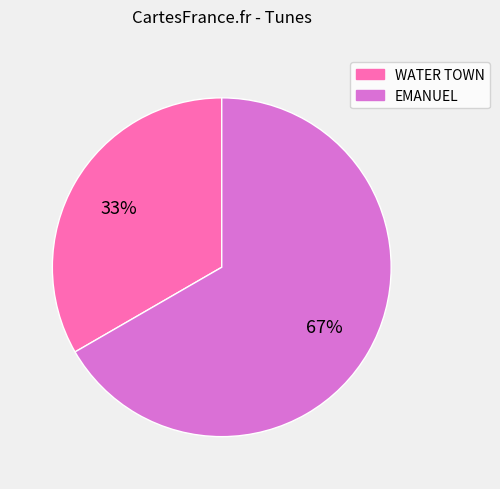

To the nearest percent, what is the average slice percentage?

50%